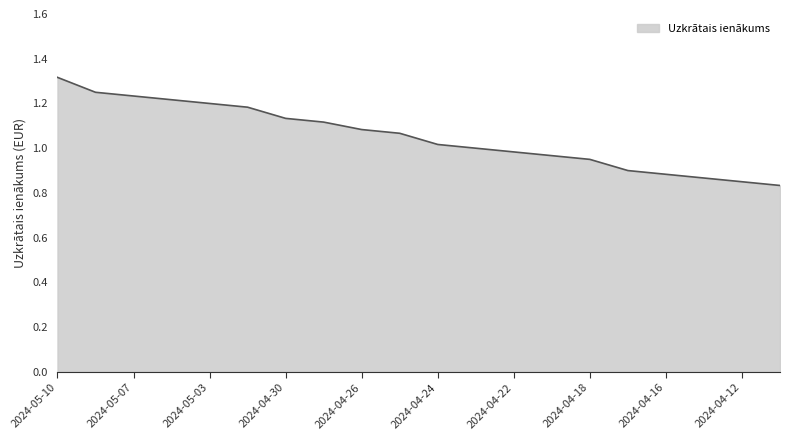

What is the difference between the maximum and minimum values?

0.5